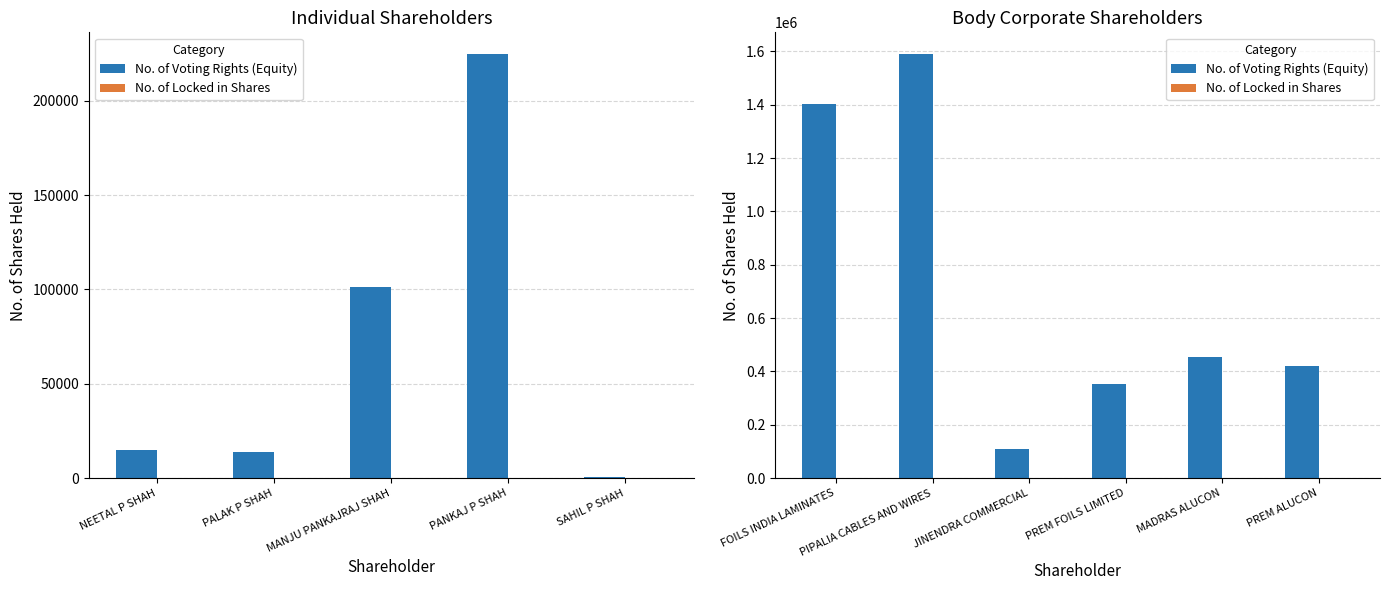

Which category has the lowest value across all series?

FOILS INDIA LAMINATES